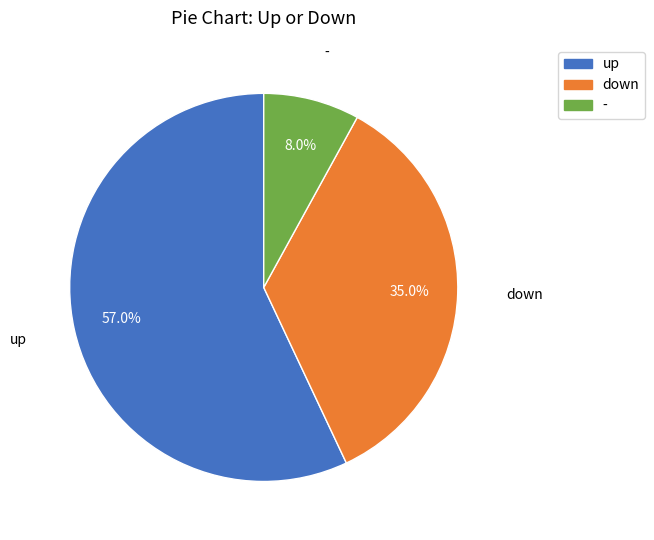

Which category accounts for the majority?

up